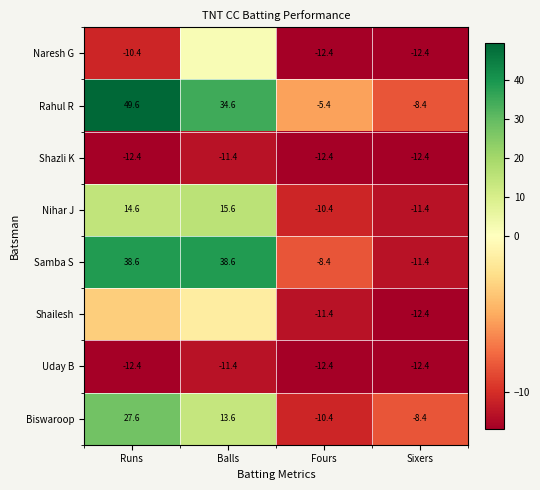

At which category is the sum across all series the highest?

Runs